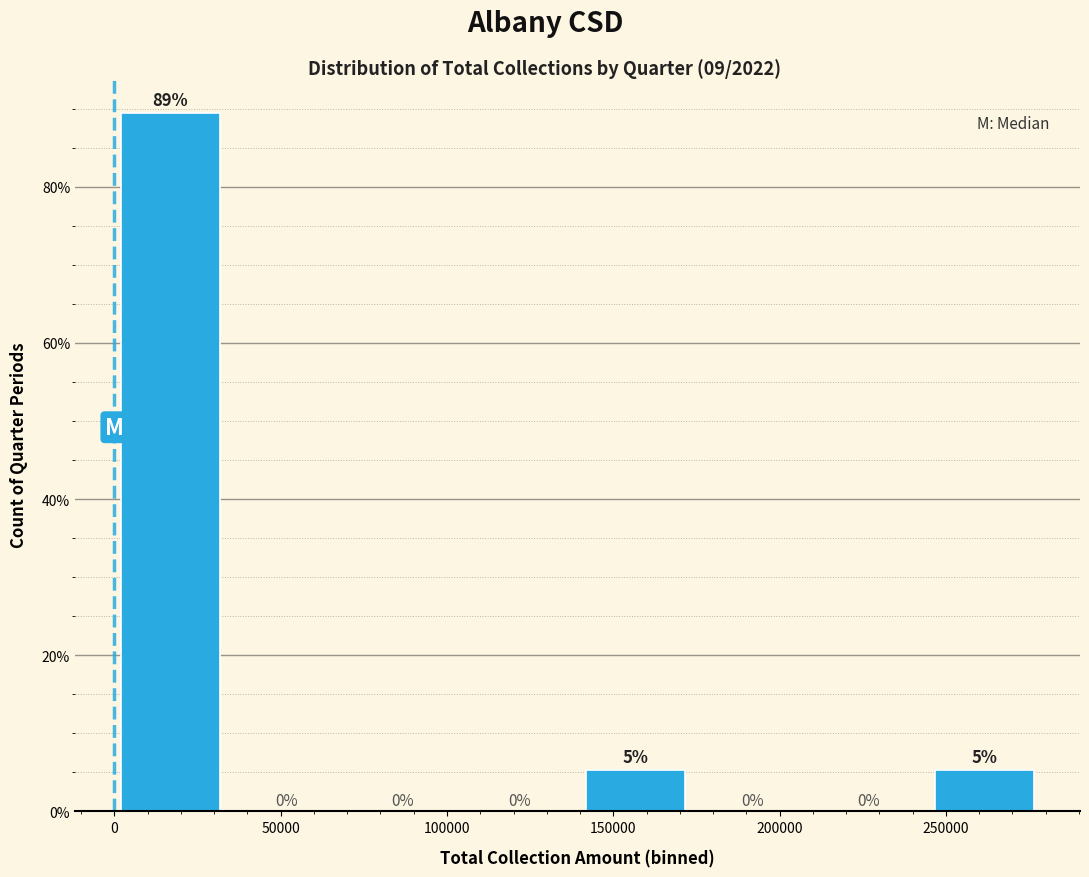

Over which range of the x-axis is the bar tallest?

0 to 35000